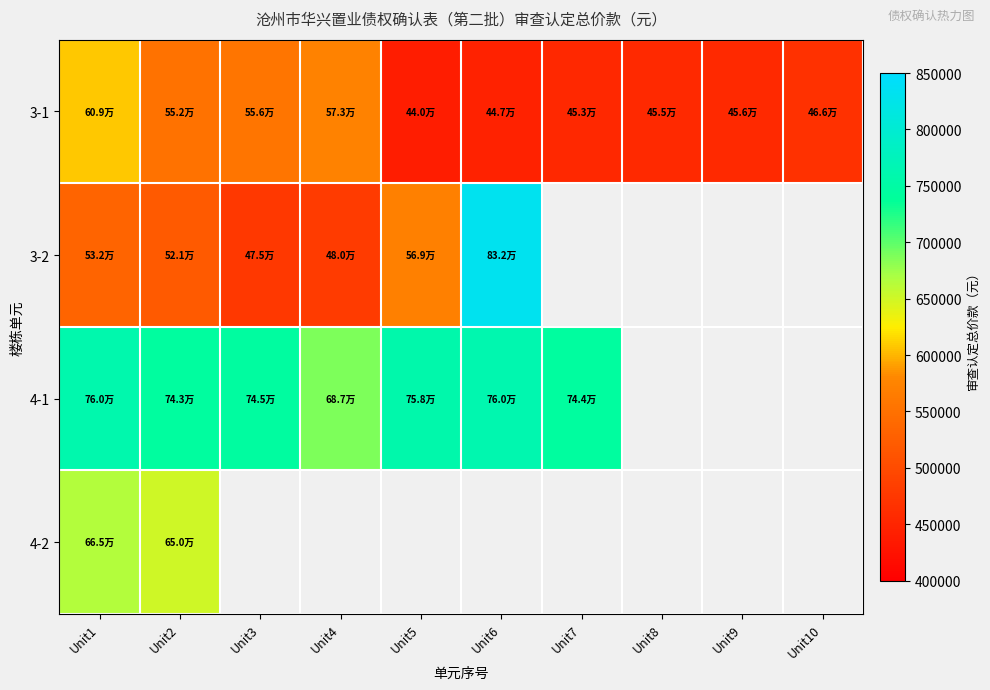

Reading right to left, what are all the values shown in this chart?

3-1: Unit10=465617.3	Unit9=455781.0	Unit8=454835.2	Unit7=452943.6	Unit6=446512.2	Unit5=439687.3	Unit4=573085.4	Unit3=556347.9	Unit2=551877.0	Unit1=608738.4
3-2: Unit10=0.0	Unit9=0.0	Unit8=0.0	Unit7=0.0	Unit6=831920.0	Unit5=569267.8	Unit4=479520.6	Unit3=474791.6	Unit2=521000.0	Unit1=532083.0
4-1: Unit10=0.0	Unit9=0.0	Unit8=0.0	Unit7=743962.8	Unit6=760409.6	Unit5=757889.5	Unit4=687207.0	Unit3=744830.6	Unit2=743031.8	Unit1=759533.4
4-2: Unit10=0.0	Unit9=0.0	Unit8=0.0	Unit7=0.0	Unit6=0.0	Unit5=0.0	Unit4=0.0	Unit3=0.0	Unit2=650400.0	Unit1=665205.8